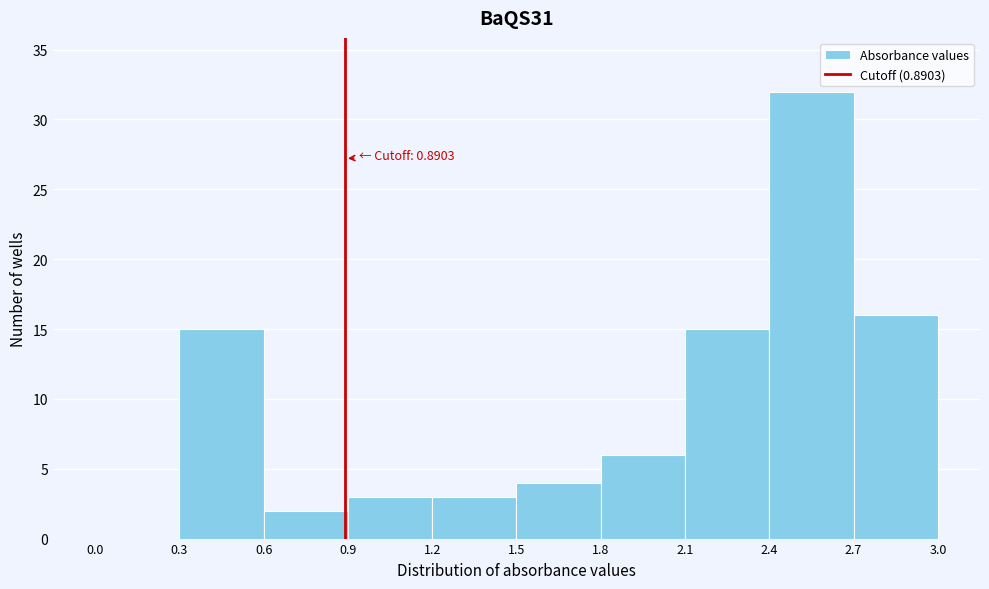

Which range on the x-axis has the tallest bar?

2.4 to 2.7